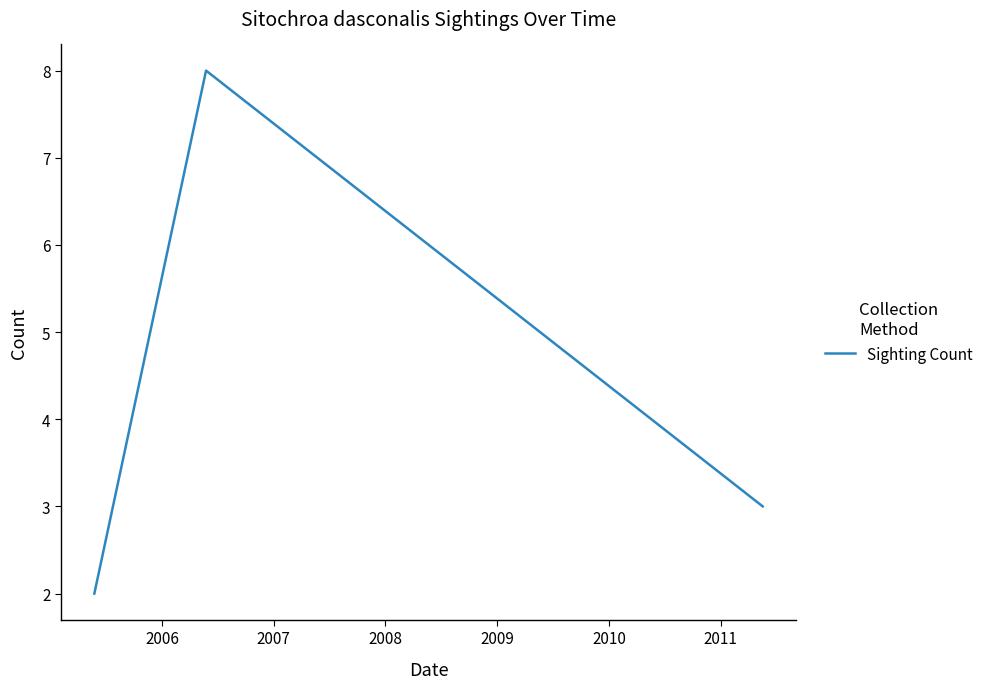

What is the maximum value shown in the chart?

8